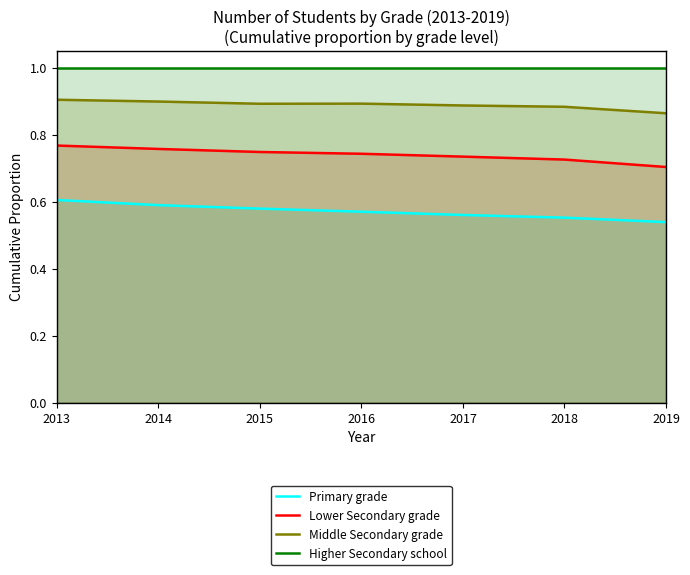

Is it true that Higher Secondary school equals 1.0 at 2016?

True